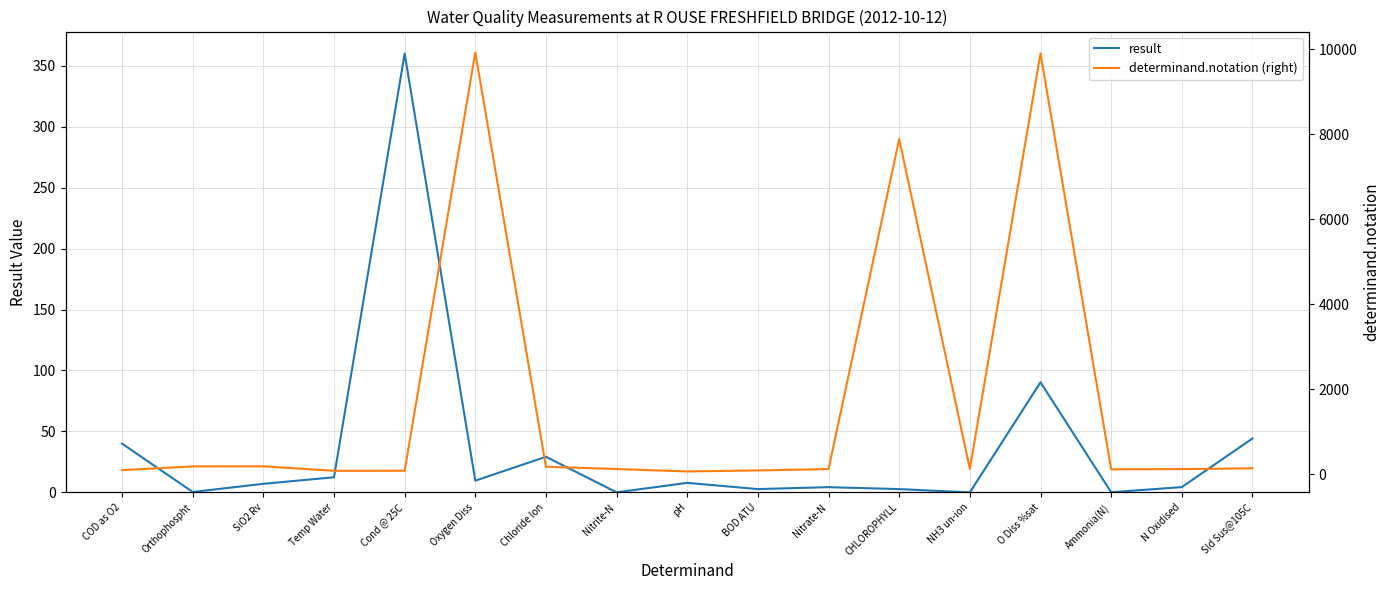

Is it true that result equals 16.5 at Temp Water?

False